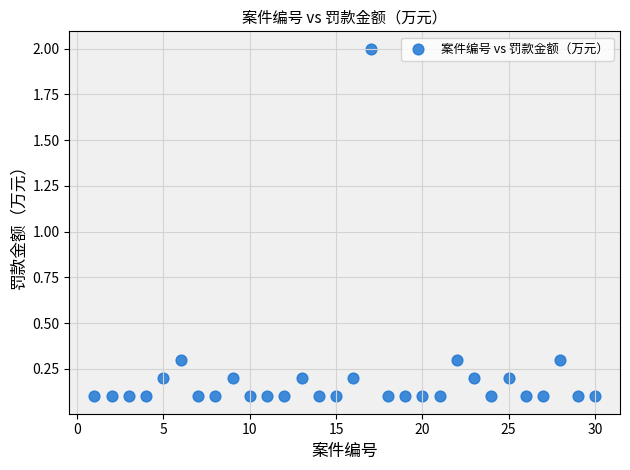

What is the range of Y values (max minus min)?

1.9